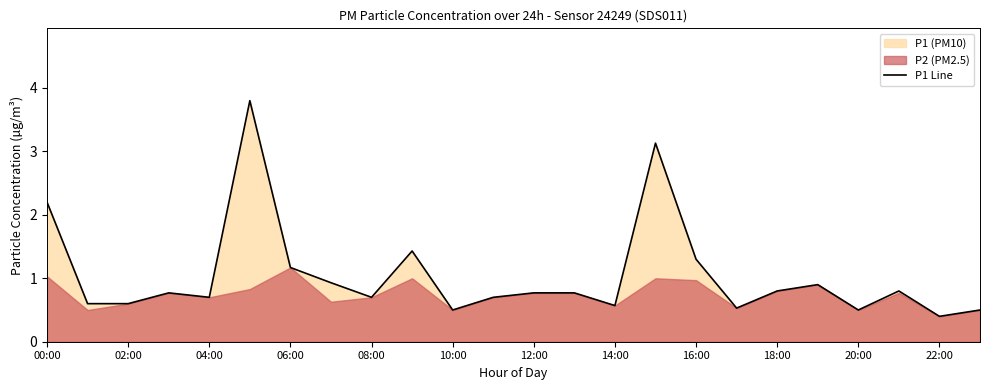

Where is P1 Line nearest to the value 2?

00:00